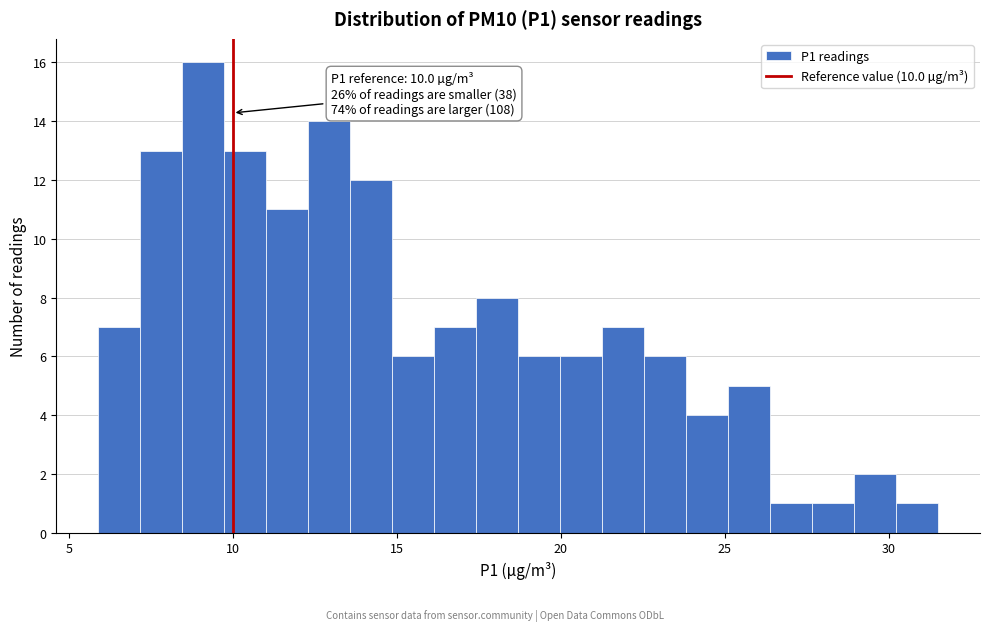

Read against the x-axis, roughly where is the centre of the tallest bar?

9.0